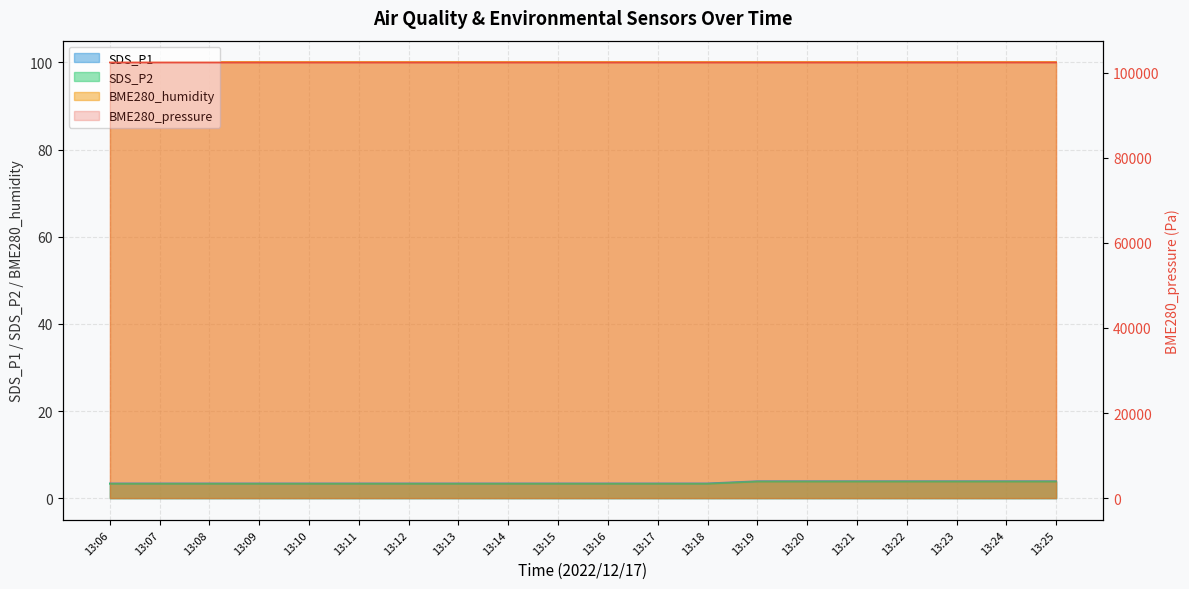

True or false: the data shows 102410 at 13:24.

True